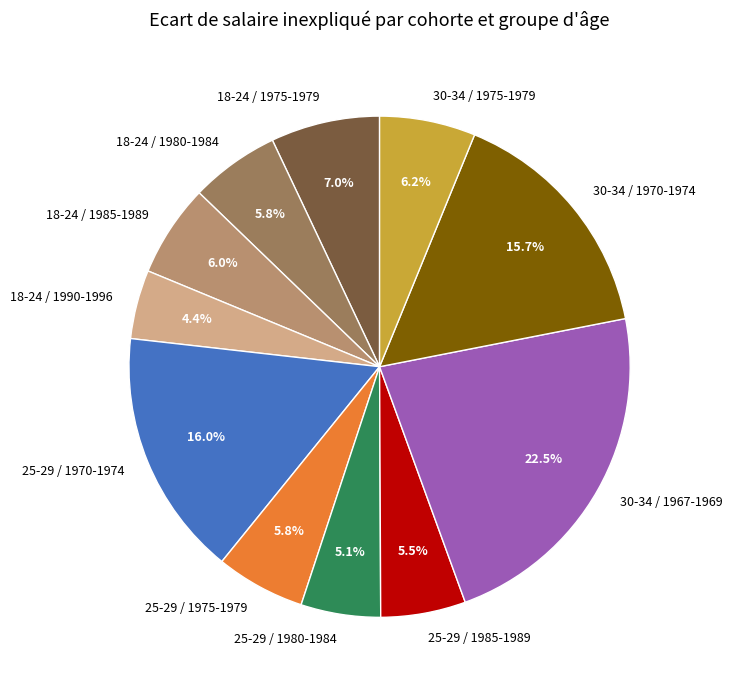

How many segments does this pie chart have?

11